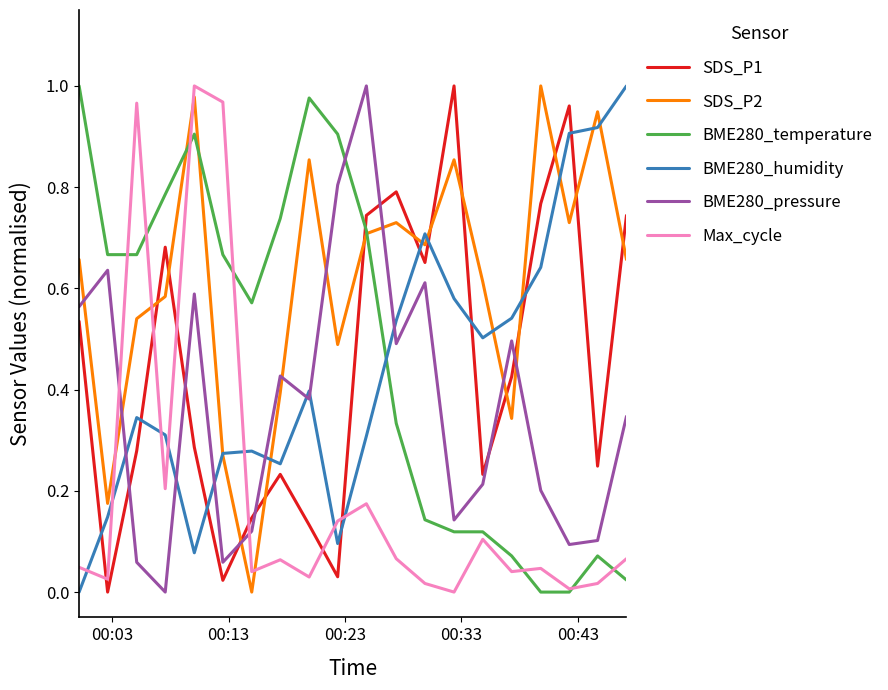

True or false: BME280_temperature has more than 0 points higher than both neighbors.

True